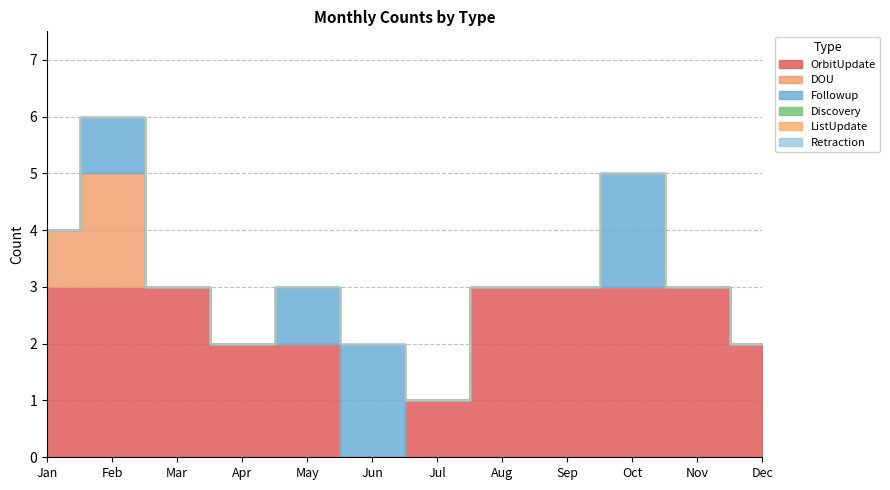

At how many categories does at least one series exceed 1?

11